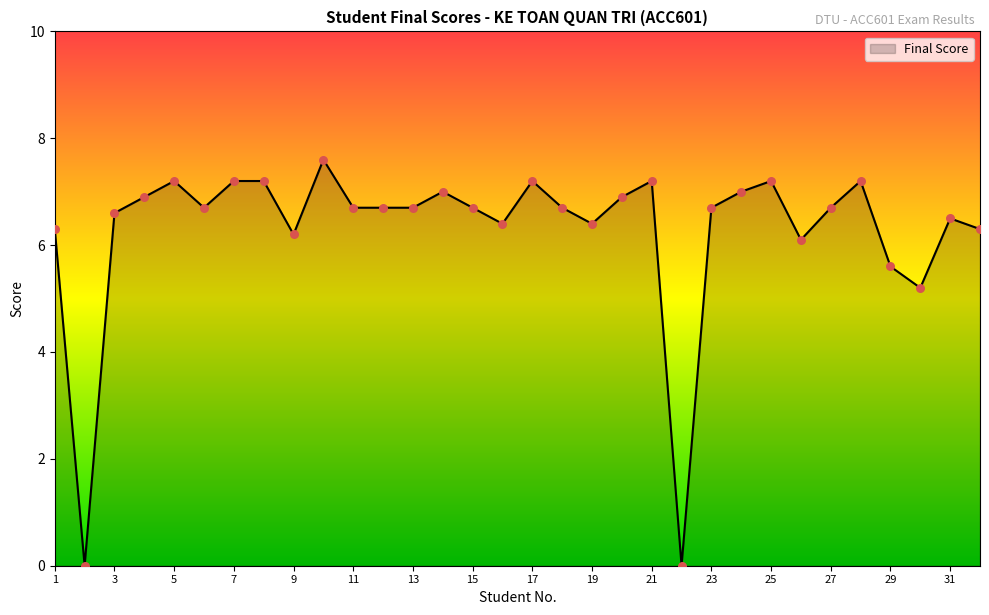

What is the greatest value displayed?

7.6